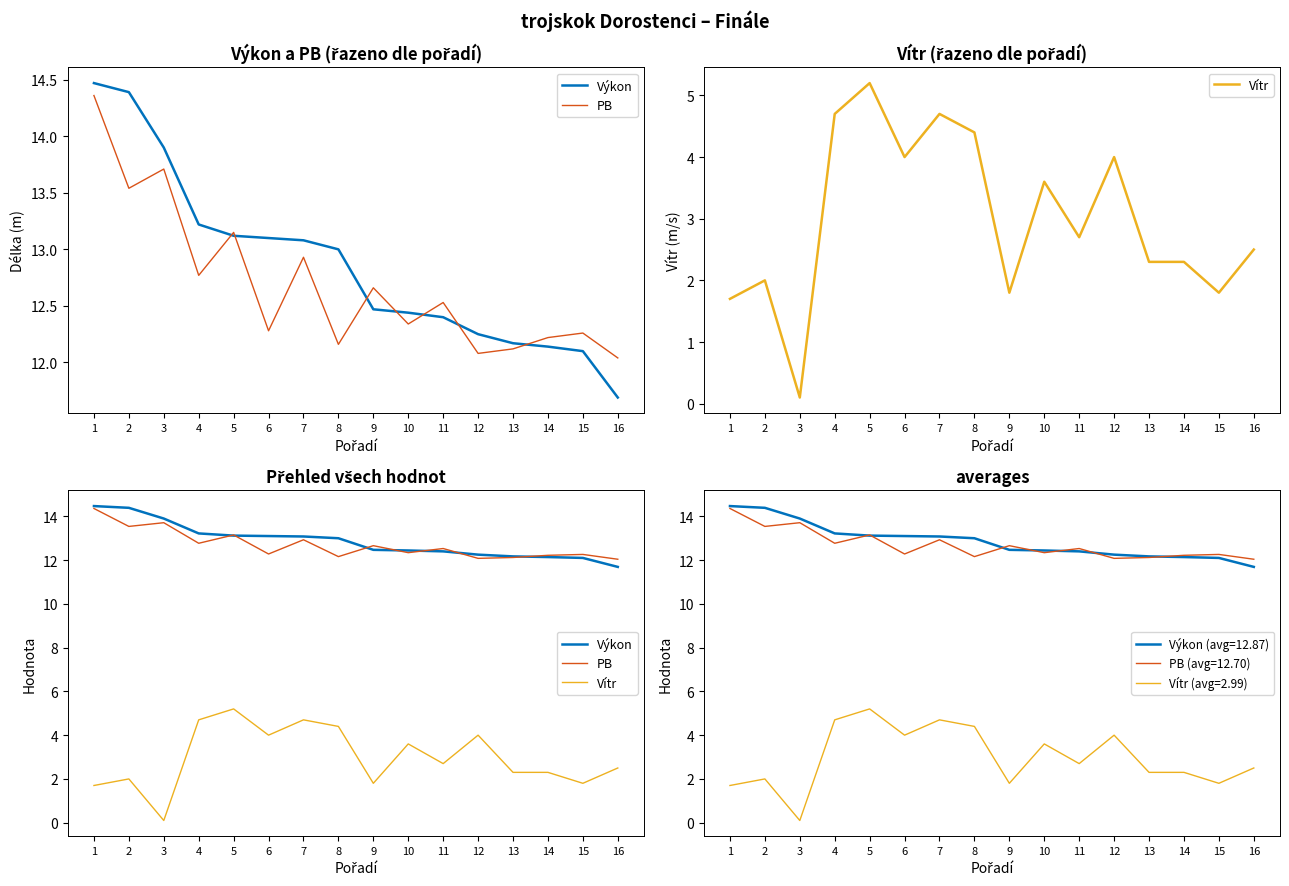

At which category is the sum across all series the highest?

5